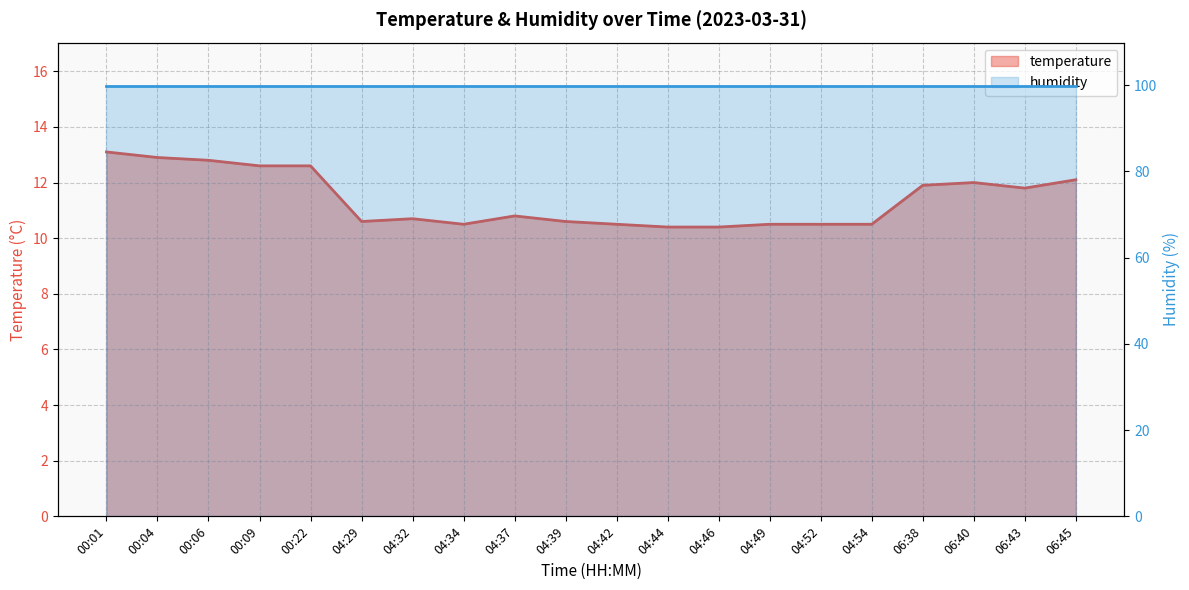

What is the difference between the maximum and second lowest values?

2.7